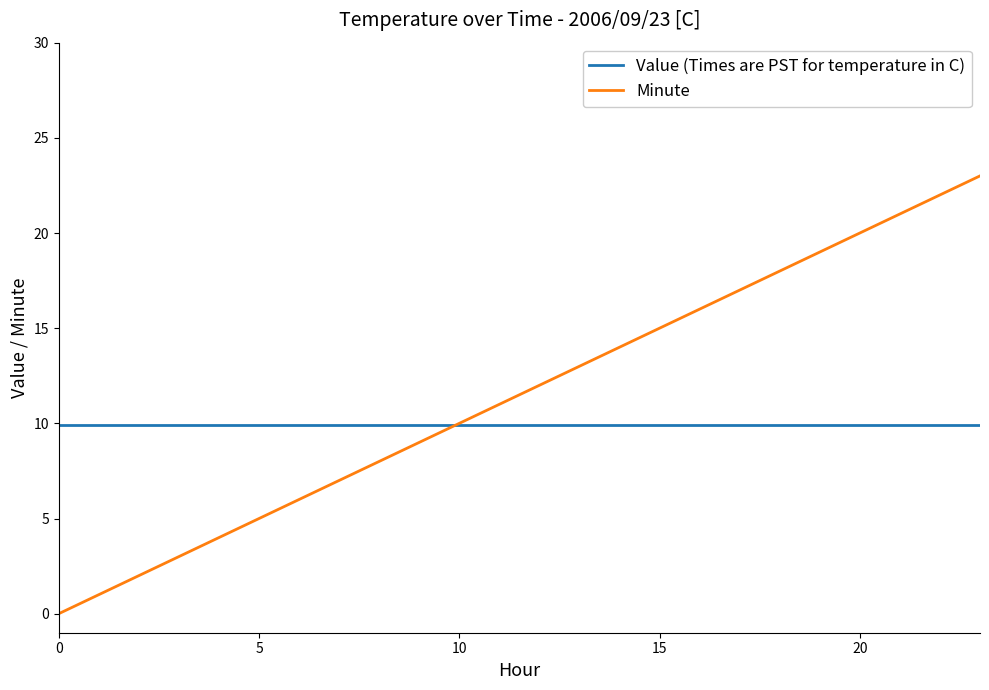

How many times do Minute and Value (Times are PST for temperature in C) cross each other?

1